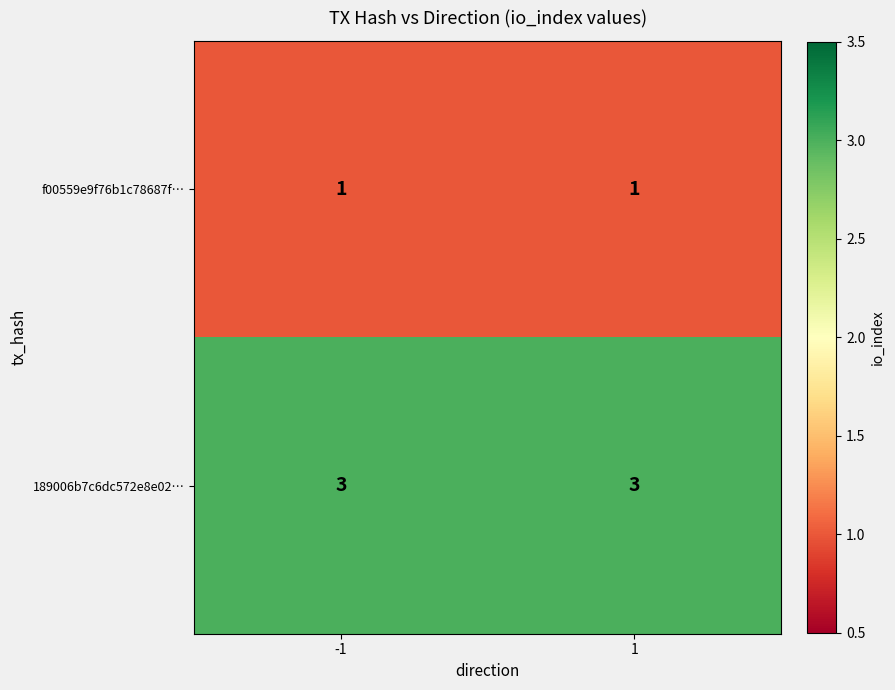

Reading left to right, extract all data points from this chart.

f00559e9f76b1c78687f…: -1=1	1=1
189006b7c6dc572e8e02…: -1=3	1=3